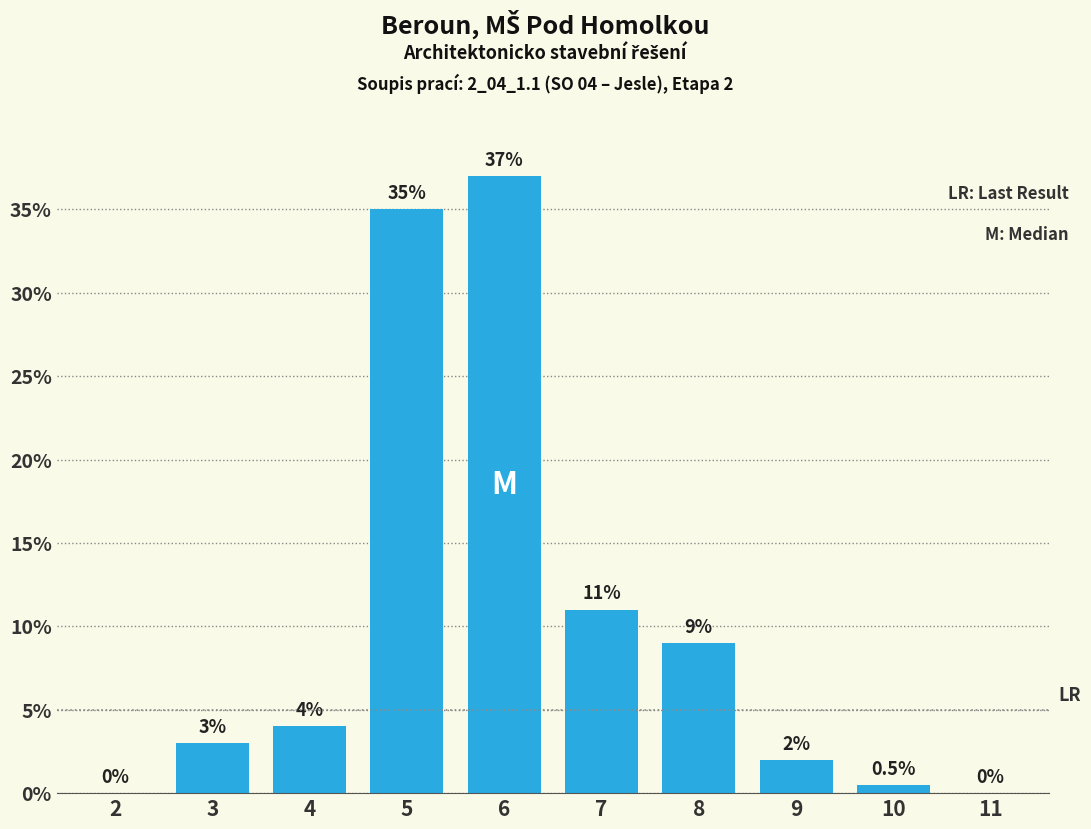

What is the maximum value shown in the chart?

37.0